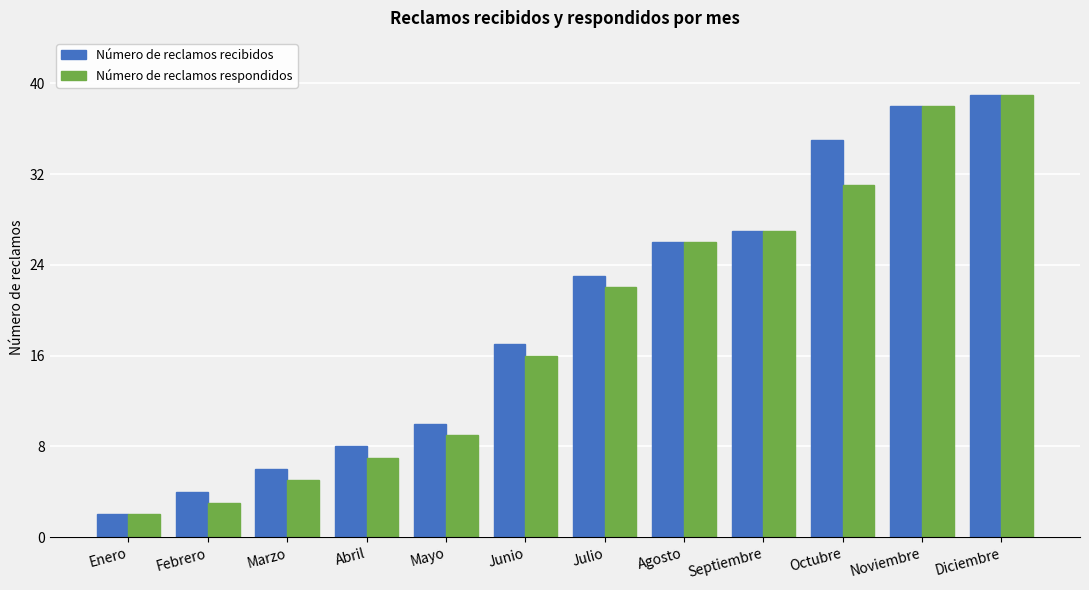

Rank the series at Octubre from highest to lowest value.

Número de reclamos recibidos, Número de reclamos respondidos